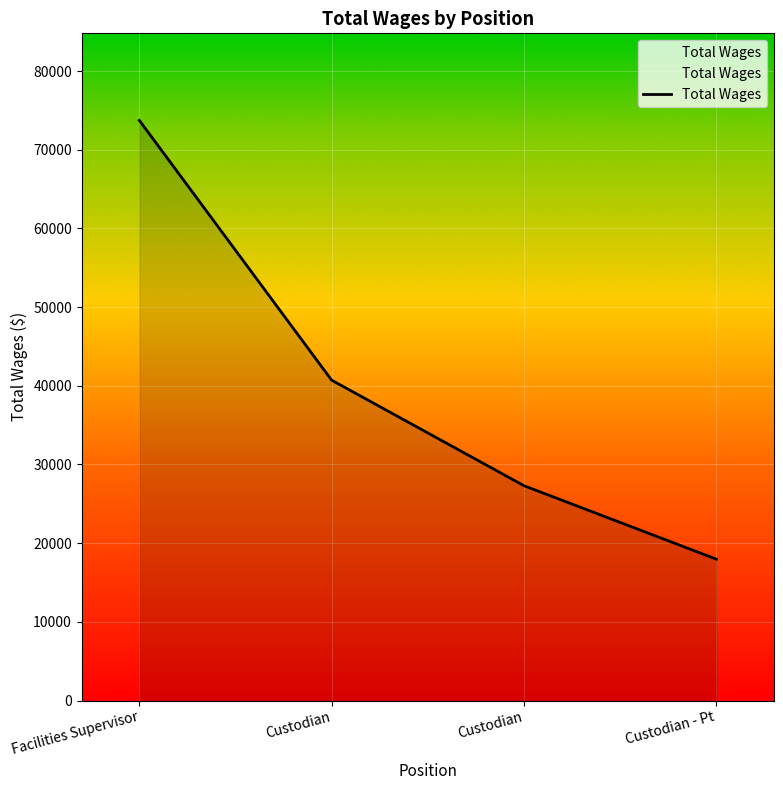

Reading left to right, extract all data points from this chart.

73740	40716	27303	17969